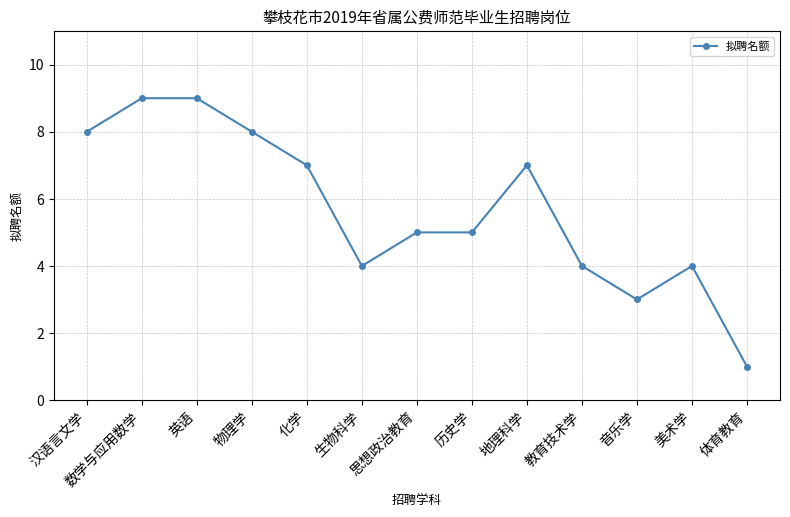

How many distinct data groups are displayed?

1